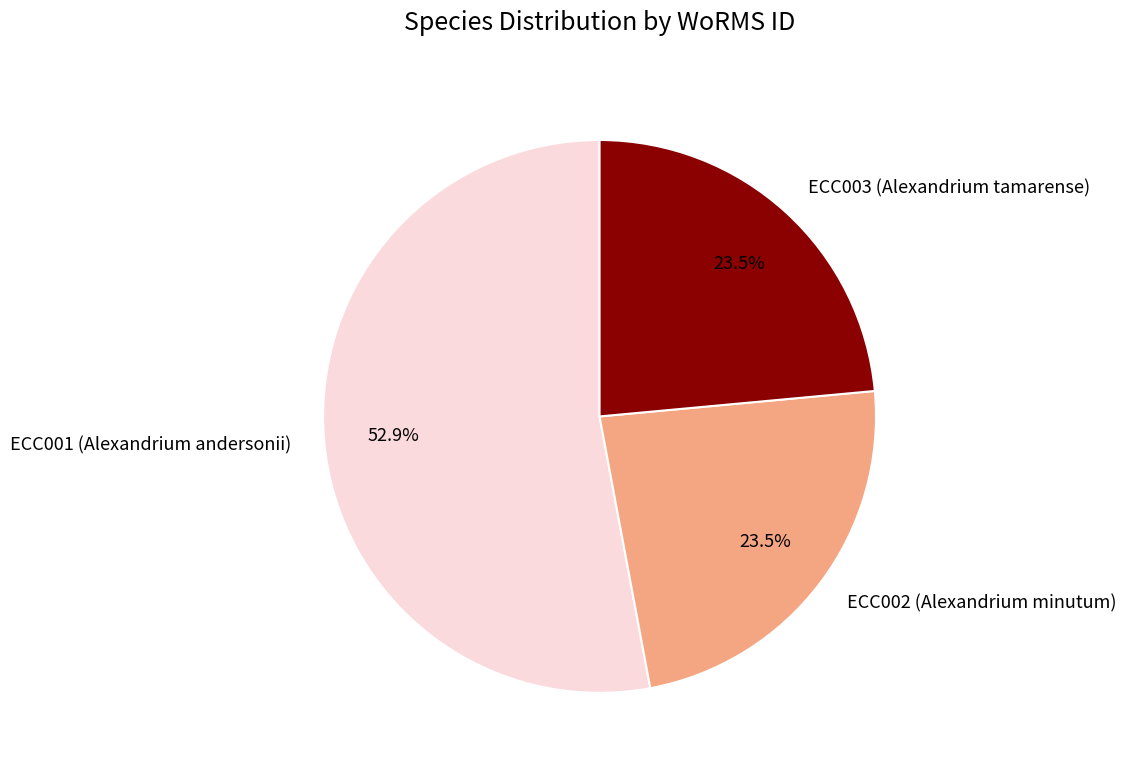

True or false: ECC001 (Alexandrium andersonii) accounts for 53% of the total.

True